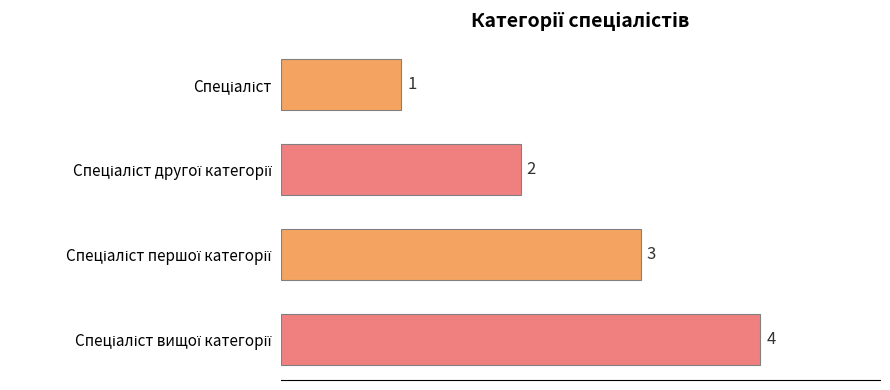

What is the greatest value displayed?

4